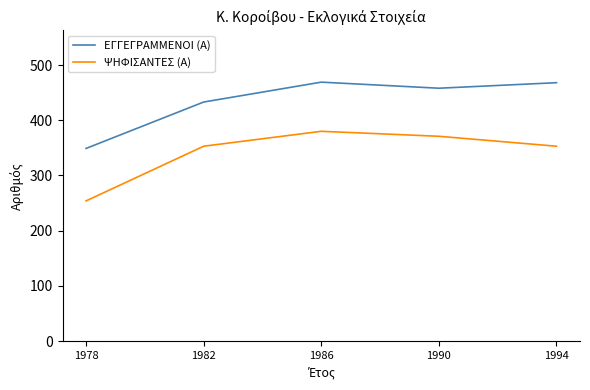

What is the sum of all ΨΗΦΙΣΑΝΤΕΣ (Α) values?

1711